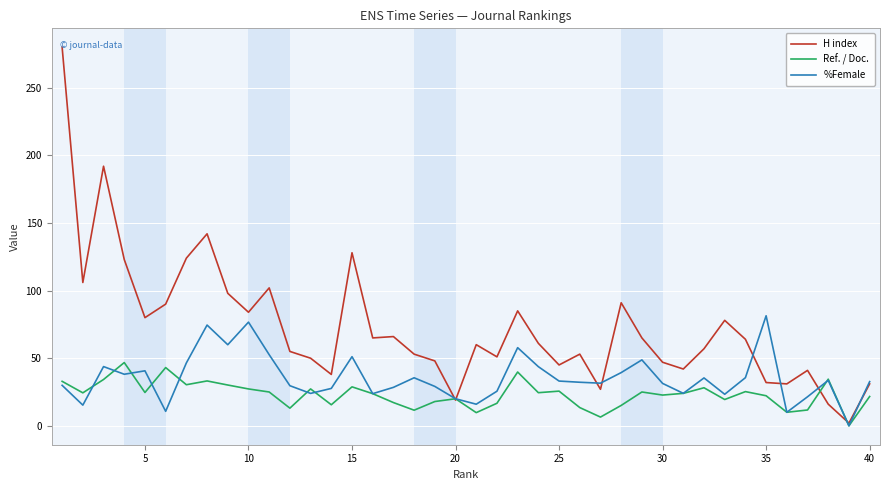

Which series has the largest total across all categories?

H index